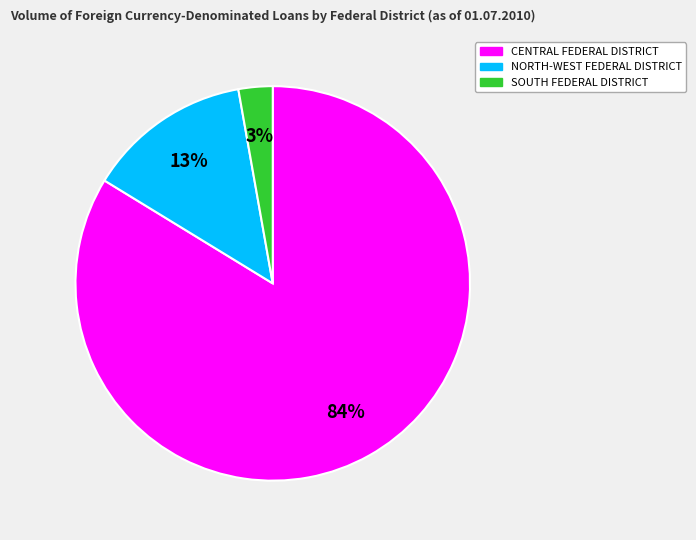

Do NORTH-WEST FEDERAL DISTRICT and CENTRAL FEDERAL DISTRICT together represent more than half of the pie?

Yes